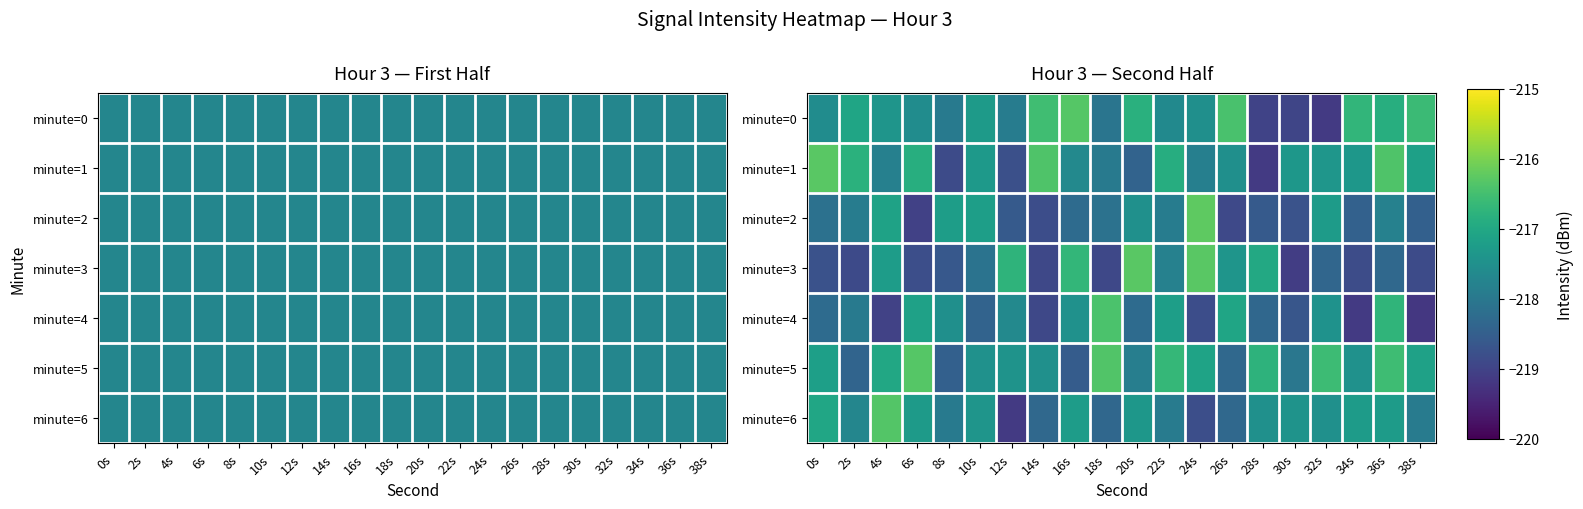

Which series has the largest total across all categories?

minute=5